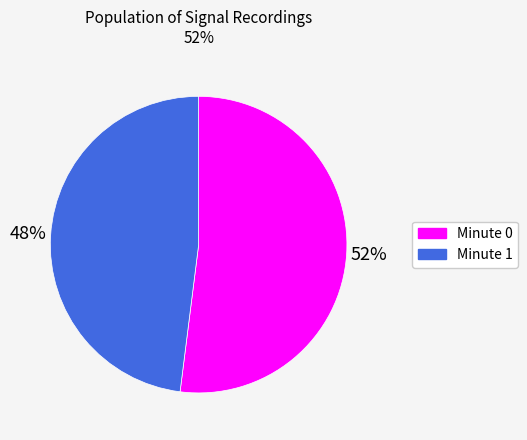

Count the number of slices in the pie.

2